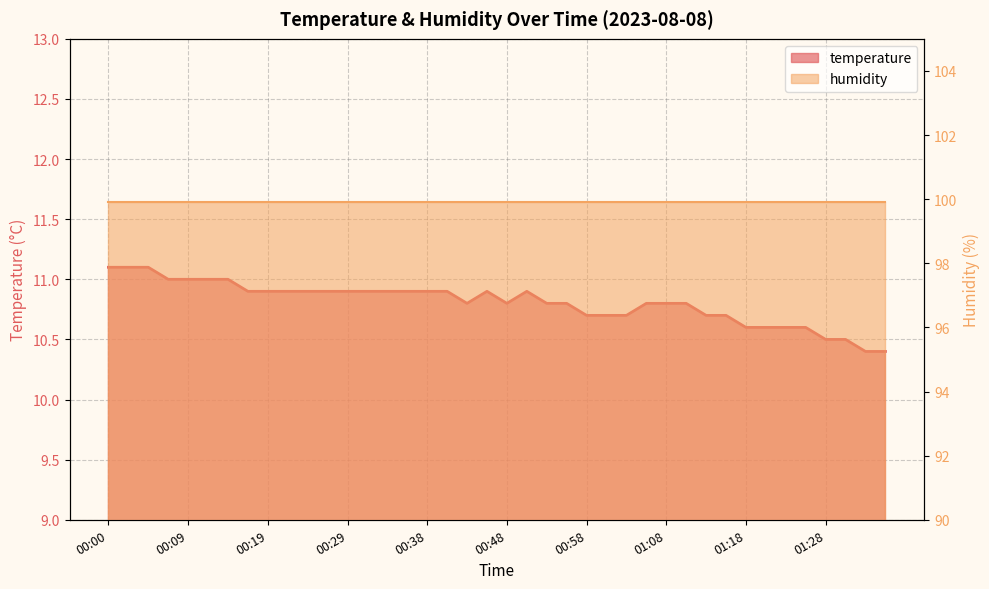

What is the difference between the second highest and minimum values?

0.7